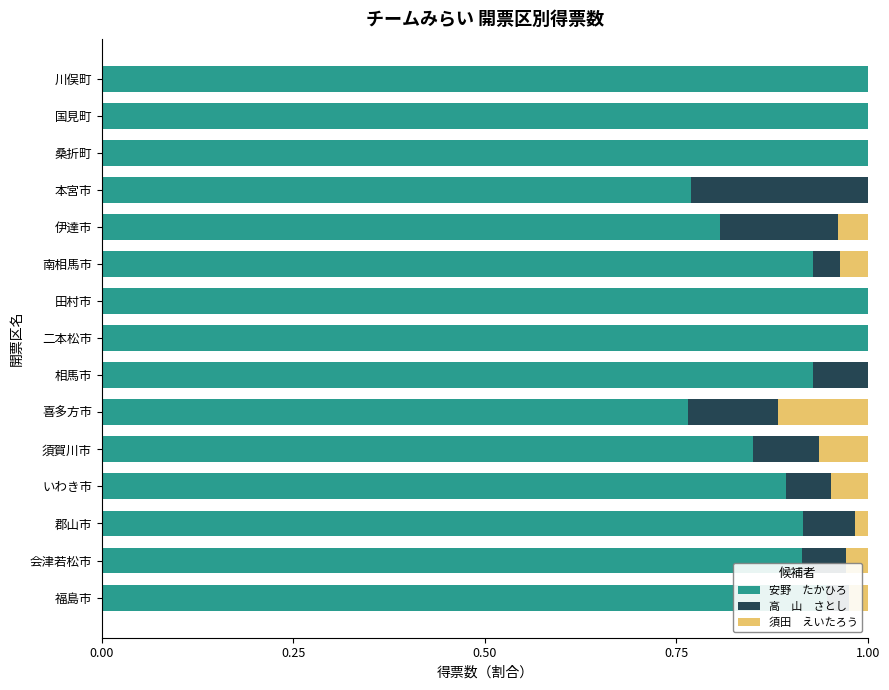

What is the total value across all series at 本宮市?

1.0